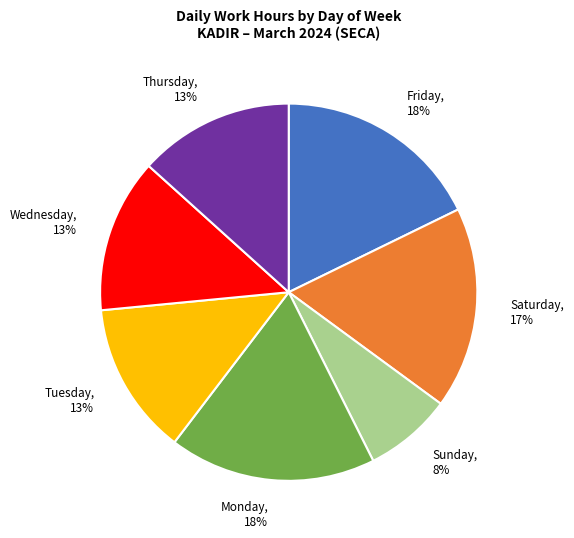

The Wednesday slice represents 13% of the pie. True or false?

True